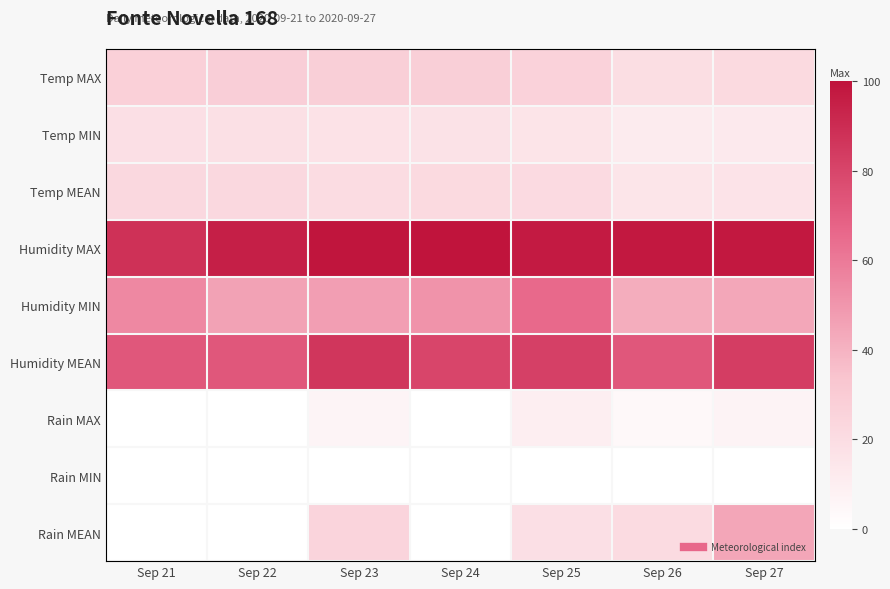

Rank the series by their maximum value, from lowest to highest.

Rain MIN, Rain MAX, Temp MIN, Temp MEAN, Temp MAX, Rain MEAN, Humidity MIN, Humidity MEAN, Humidity MAX